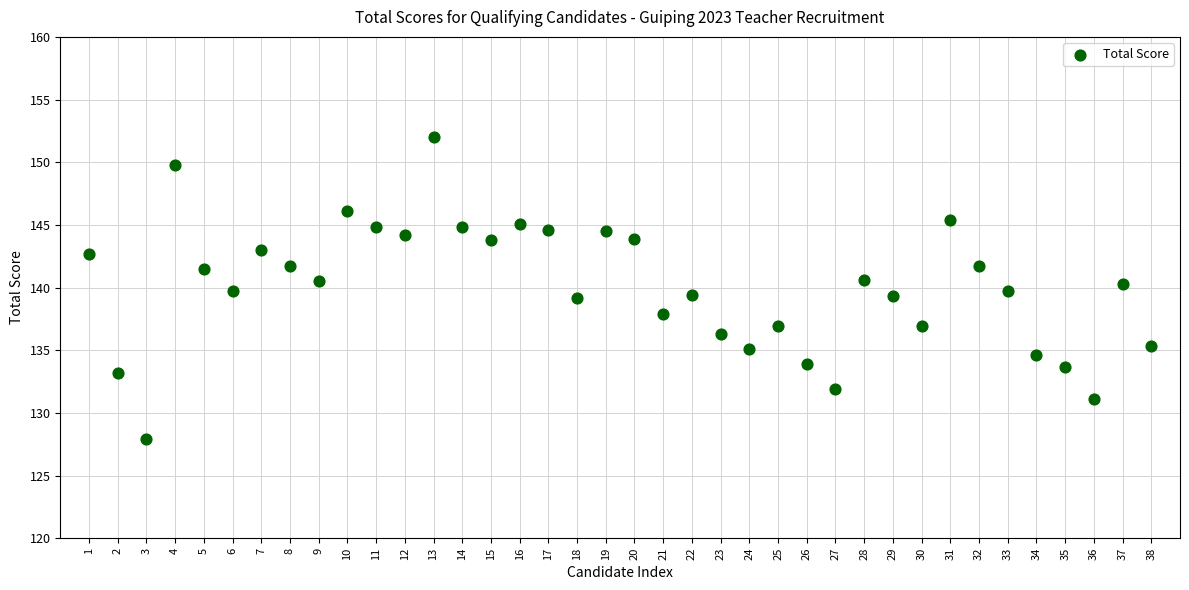

What is the range of X values (max minus min)?

37.0